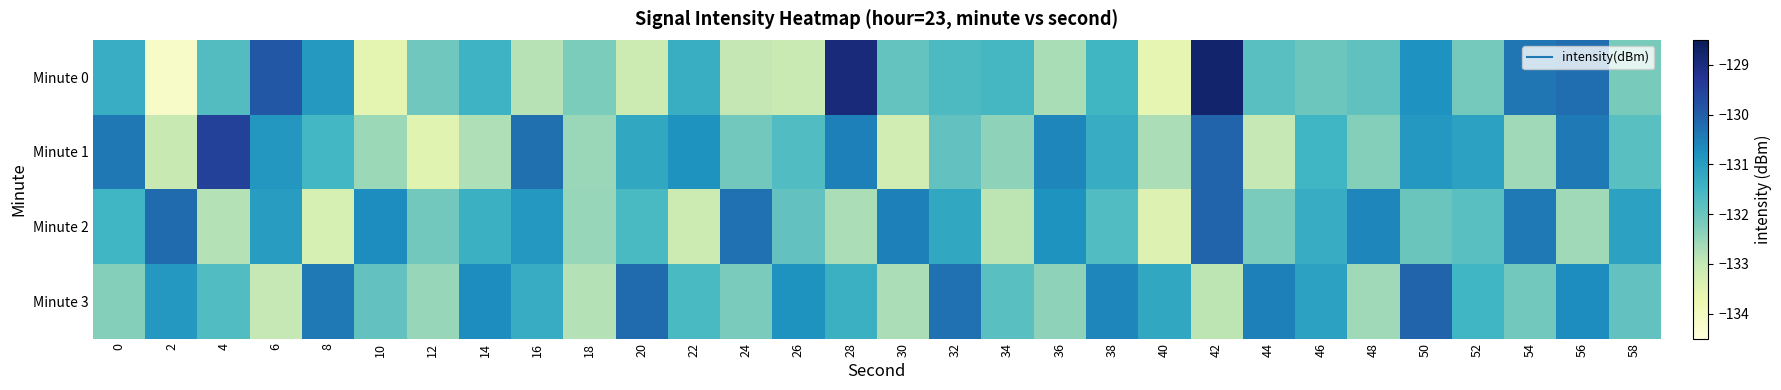

Reading left to right, list all the values displayed in this chart.

Minute 0: 0=-131.3	2=-134.2	4=-131.7	6=-129.9	8=-130.9	10=-133.6	12=-132.1	14=-131.4	16=-132.8	18=-132.2	20=-133.1	22=-131.4	24=-133.0	26=-133.1	28=-129.0	30=-131.9	32=-131.6	34=-131.6	36=-132.7	38=-131.5	40=-133.6	42=-128.8	44=-131.8	46=-132.0	48=-131.9	50=-130.8	52=-132.1	54=-130.4	56=-130.2	58=-132.2
Minute 1: 0=-130.4	2=-133.0	4=-129.5	6=-130.9	8=-131.5	10=-132.5	12=-133.5	14=-132.7	16=-130.3	18=-132.5	20=-131.2	22=-130.8	24=-132.1	26=-131.7	28=-130.5	30=-133.2	32=-131.9	34=-132.4	36=-130.6	38=-131.3	40=-132.7	42=-130.1	44=-133.0	46=-131.5	48=-132.3	50=-130.9	52=-131.1	54=-132.6	56=-130.4	58=-131.8
Minute 2: 0=-131.5	2=-130.2	4=-132.8	6=-131.0	8=-133.3	10=-130.7	12=-132.1	14=-131.4	16=-130.9	18=-132.5	20=-131.6	22=-133.1	24=-130.3	26=-131.9	28=-132.7	30=-130.5	32=-131.2	34=-132.9	36=-130.8	38=-131.7	40=-133.4	42=-130.1	44=-132.2	46=-131.3	48=-130.6	50=-132.0	52=-131.8	54=-130.4	56=-132.6	58=-131.1
Minute 3: 0=-132.3	2=-130.9	4=-131.7	6=-133.0	8=-130.4	10=-131.9	12=-132.5	14=-130.7	16=-131.3	18=-132.8	20=-130.2	22=-131.6	24=-132.2	26=-130.8	28=-131.4	30=-132.7	32=-130.3	34=-131.8	36=-132.4	38=-130.6	40=-131.2	42=-132.9	44=-130.5	46=-131.1	48=-132.6	50=-130.1	52=-131.5	54=-132.1	56=-130.7	58=-131.9